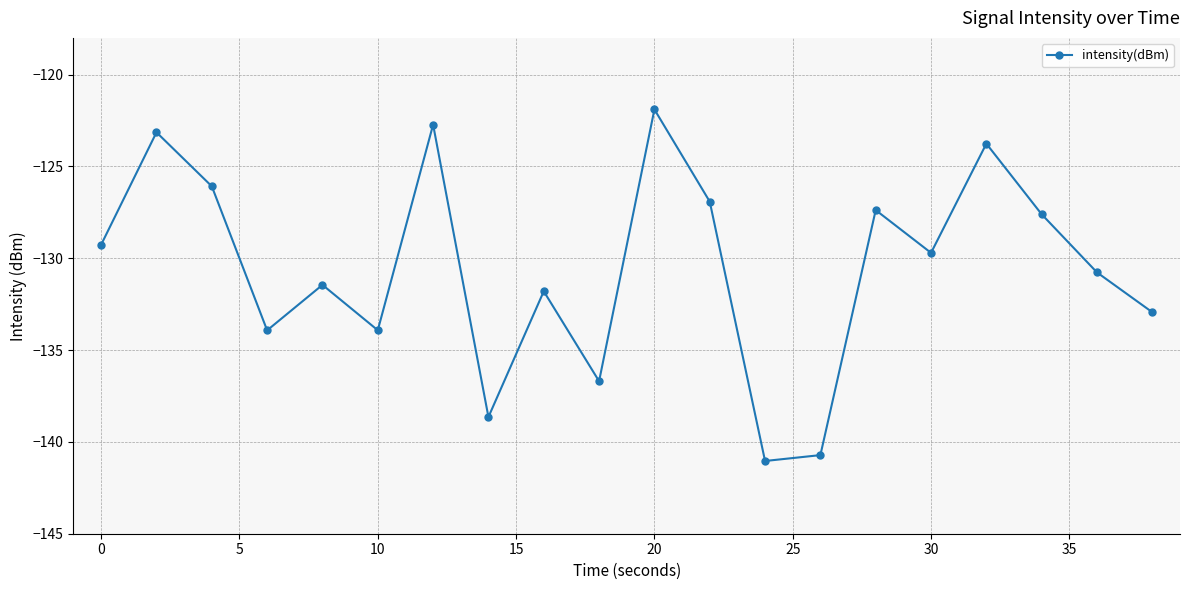

Does the chart display data point markers on the line(s)?

Yes